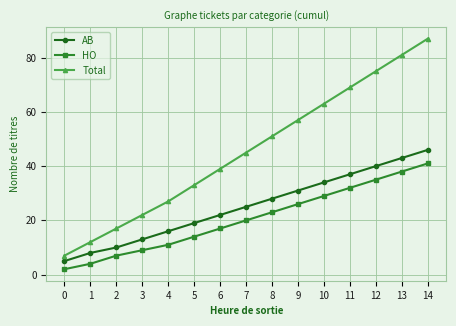

Which series has the widest spread of values?

Total